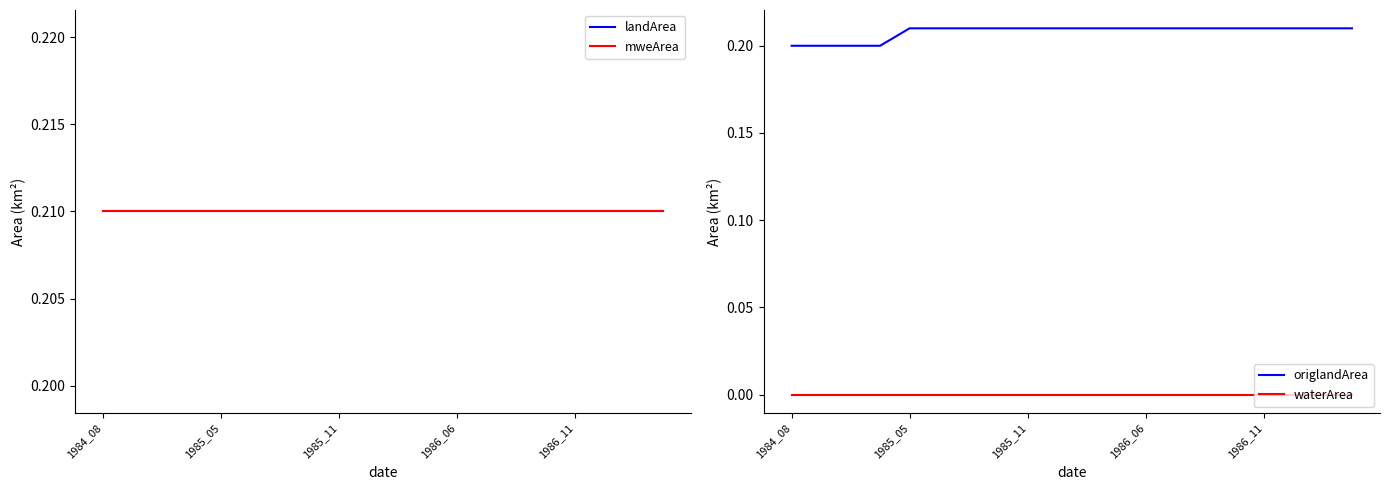

At which category does the chart reach its minimum across all series?

1984_08